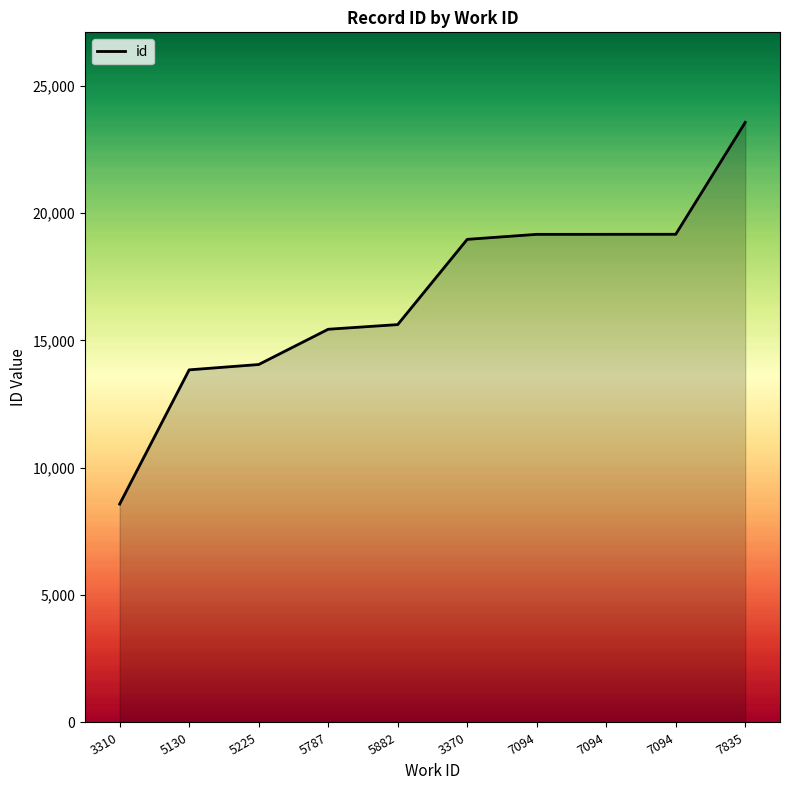

How many lines are shown in the chart?

1